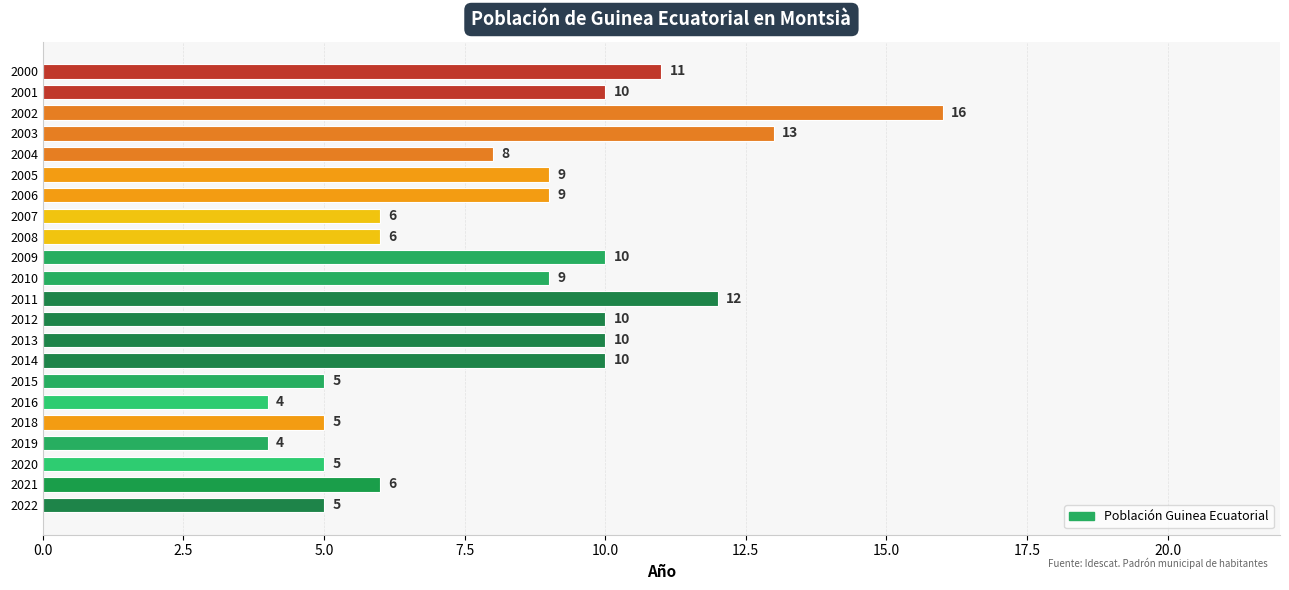

What is the sum of the values at 2004 and 2008?

14